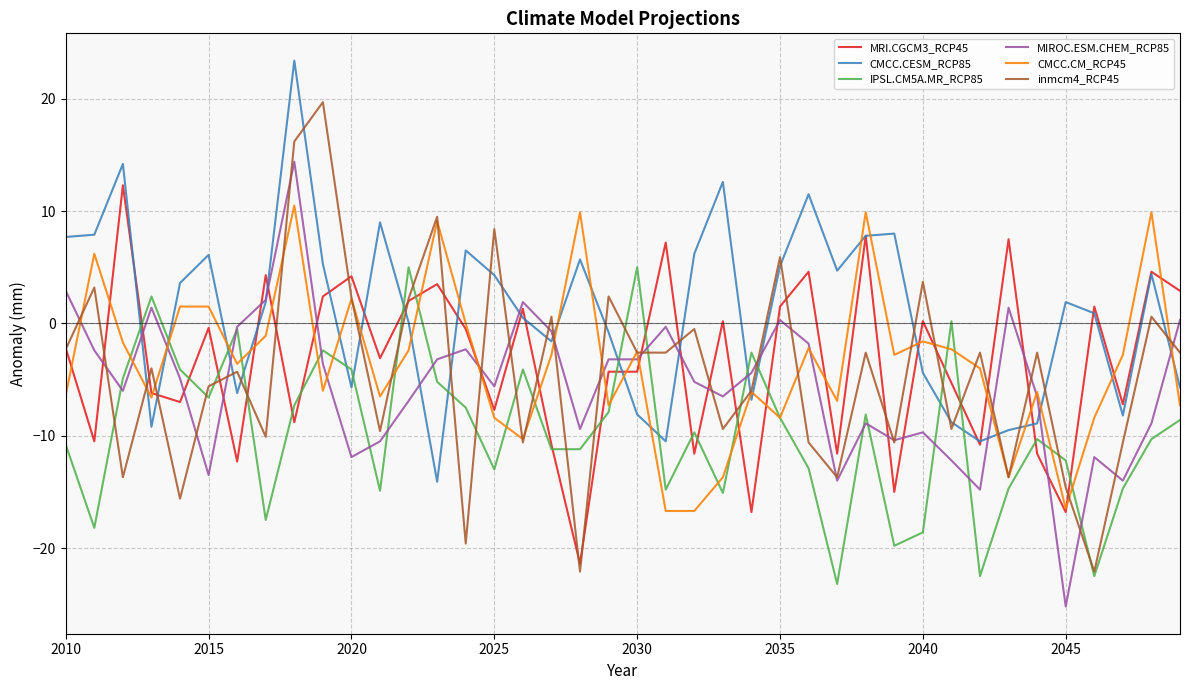

After their last crossing, which series has the higher values: MIROC.ESM.CHEM_RCP85 or MRI.CGCM3_RCP45?

MRI.CGCM3_RCP45